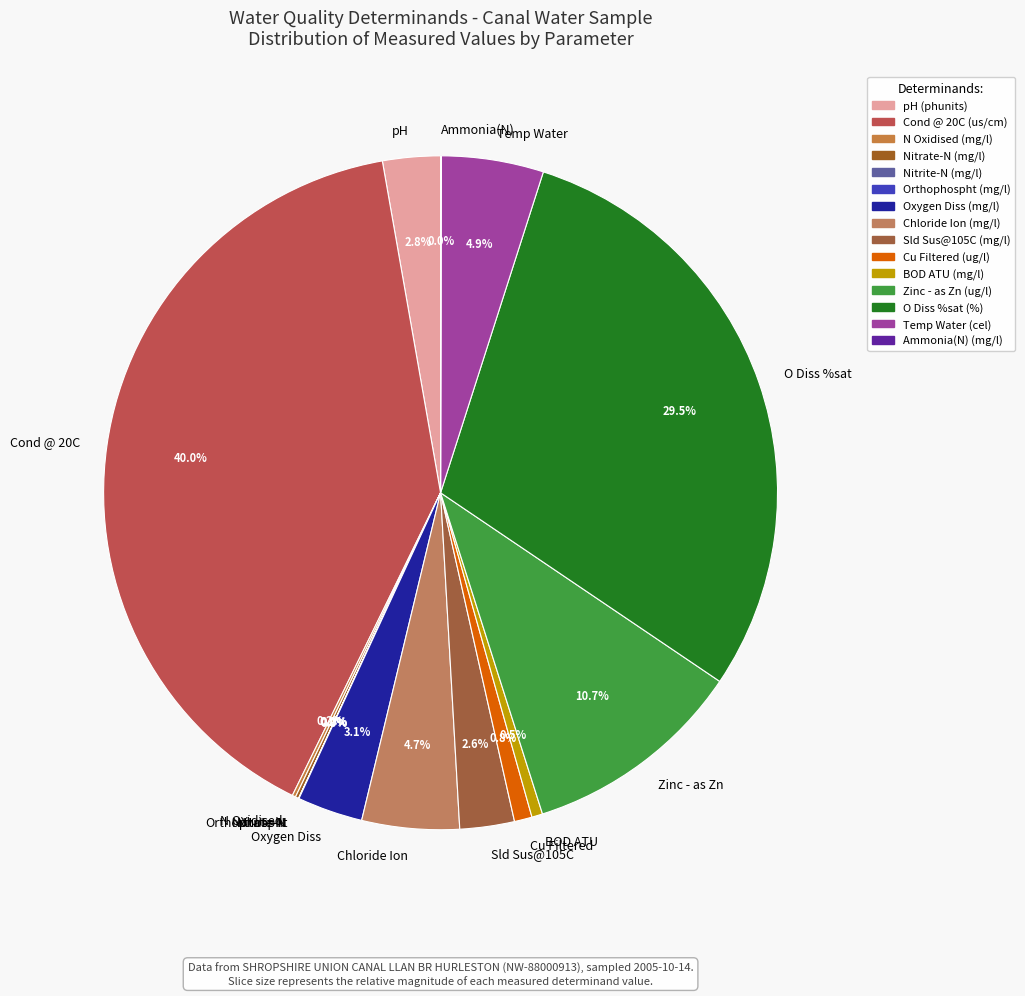

Does O Diss %sat account for over 50% of the chart?

No